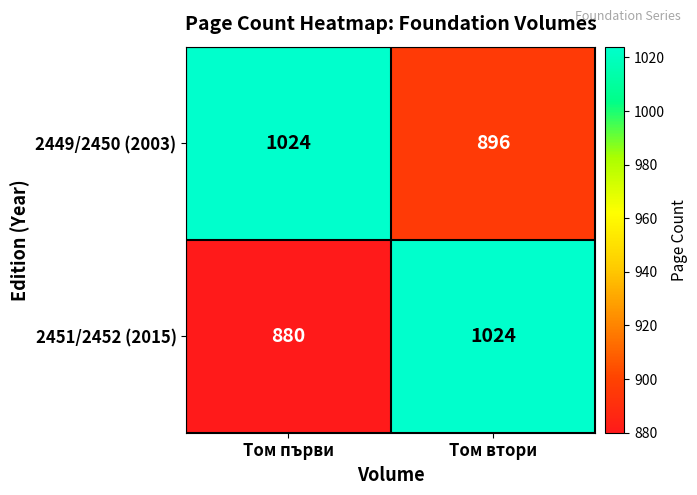

Is it true that 2449/2450 (2003) equals 313 at Том първи?

False